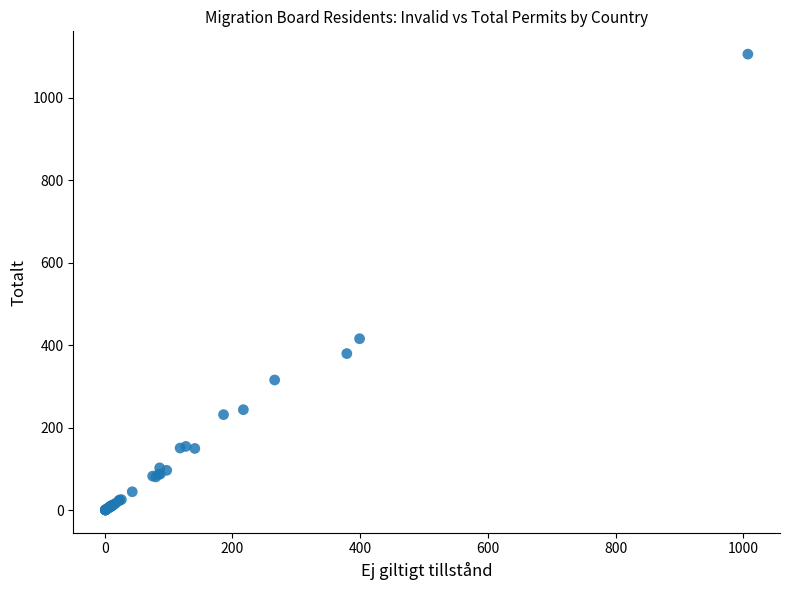

What Y value in the scatter plot is closest to 553?

416